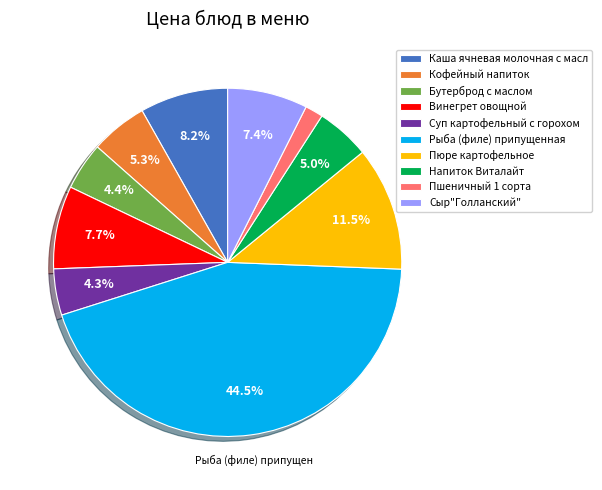

Is Кофейный напиток the majority of the pie?

No